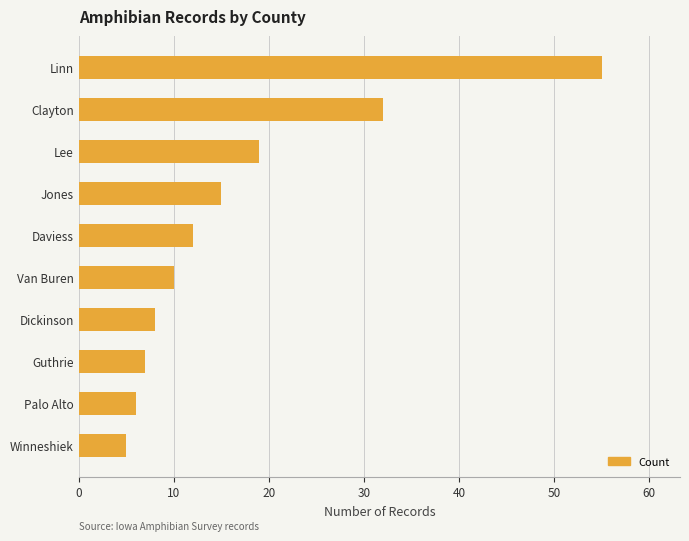

What is the sum of the values at Dickinson and Palo Alto?

14